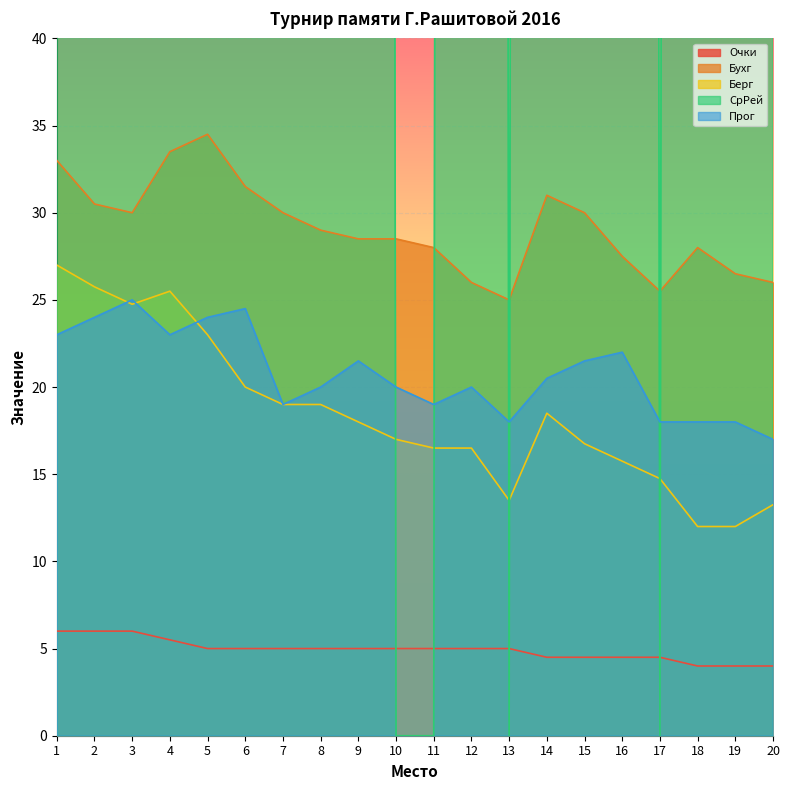

Rank the series at 14 from highest to lowest value.

СрРей, Бухг, Прог, Берг, Очки